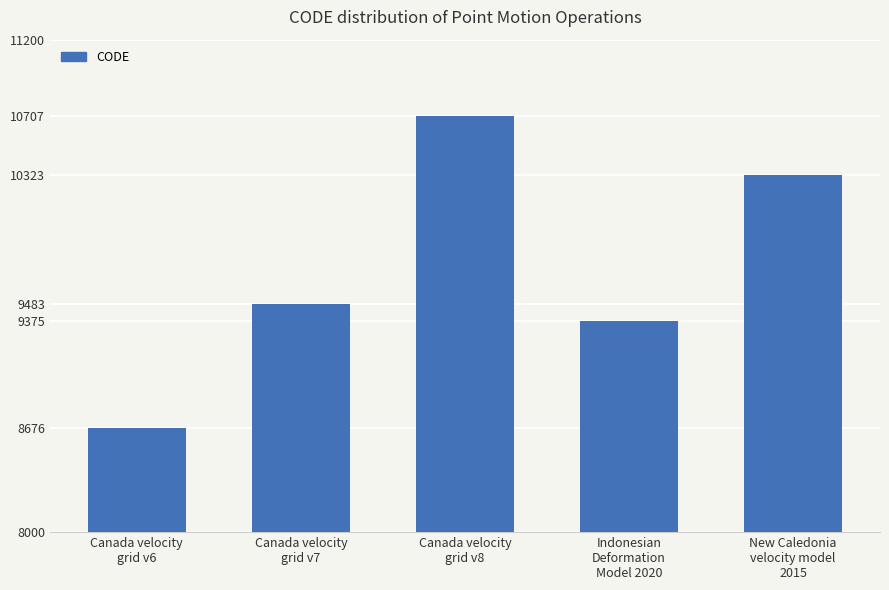

List the labels in order of value, smallest first.

Canada velocity
grid v6, Indonesian
Deformation
Model 2020, Canada velocity
grid v7, New Caledonia
velocity model
2015, Canada velocity
grid v8